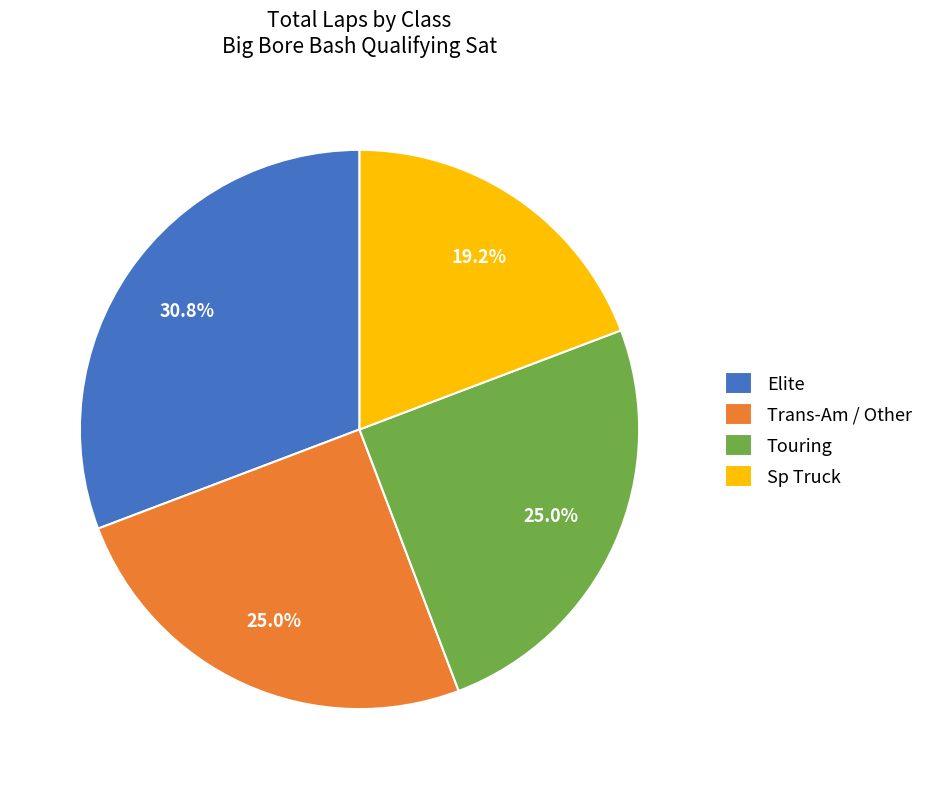

Count the number of slices in the pie.

4